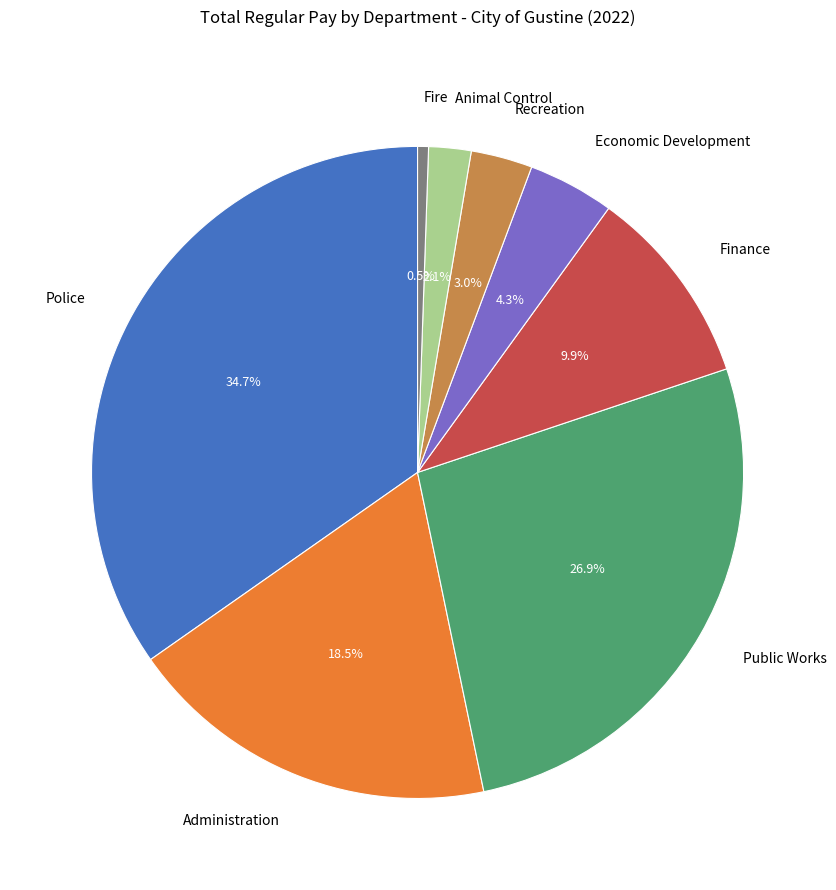

Rank the categories by value from lowest to highest.

Fire, Animal Control, Recreation, Economic Development, Finance, Administration, Public Works, Police